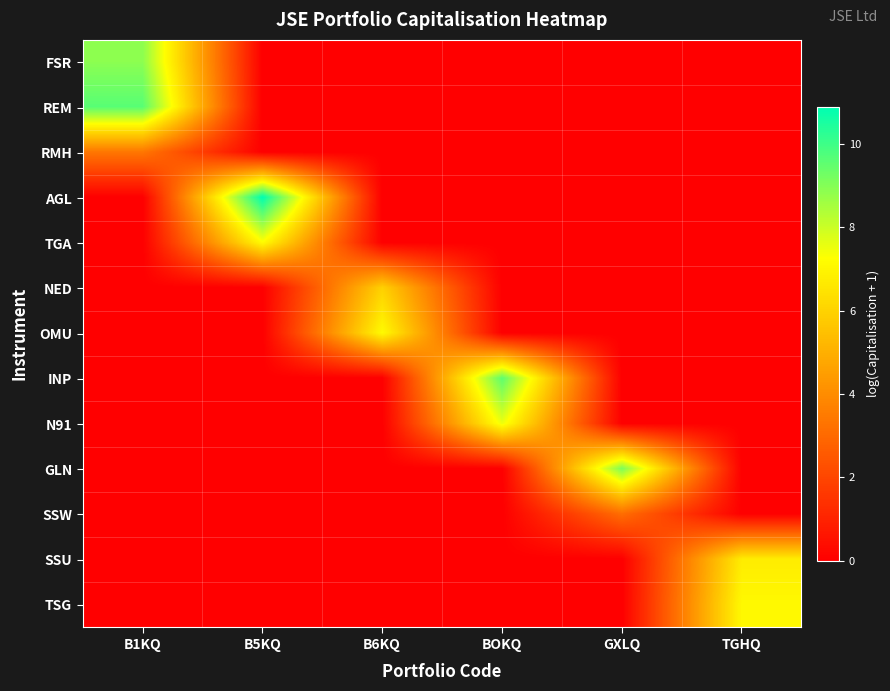

Reading left to right, extract all data points from this chart.

FSR: B1KQ=8.9	B5KQ=0.0	B6KQ=0.0	BOKQ=0.0	GXLQ=0.0	TGHQ=0.0
REM: B1KQ=9.6	B5KQ=0.0	B6KQ=0.0	BOKQ=0.0	GXLQ=0.0	TGHQ=0.0
RMH: B1KQ=3.4	B5KQ=0.0	B6KQ=0.0	BOKQ=0.0	GXLQ=0.0	TGHQ=0.0
AGL: B1KQ=0.0	B5KQ=10.9	B6KQ=0.0	BOKQ=0.0	GXLQ=0.0	TGHQ=0.0
TGA: B1KQ=0.0	B5KQ=7.2	B6KQ=0.0	BOKQ=0.0	GXLQ=0.0	TGHQ=0.0
NED: B1KQ=0.0	B5KQ=0.0	B6KQ=6.0	BOKQ=0.0	GXLQ=0.0	TGHQ=0.0
OMU: B1KQ=0.0	B5KQ=0.0	B6KQ=7.1	BOKQ=0.0	GXLQ=0.0	TGHQ=0.0
INP: B1KQ=0.0	B5KQ=0.0	B6KQ=0.0	BOKQ=9.5	GXLQ=0.0	TGHQ=0.0
N91: B1KQ=0.0	B5KQ=0.0	B6KQ=0.0	BOKQ=7.5	GXLQ=0.0	TGHQ=0.0
GLN: B1KQ=0.0	B5KQ=0.0	B6KQ=0.0	BOKQ=0.0	GXLQ=9.1	TGHQ=0.0
SSW: B1KQ=0.0	B5KQ=0.0	B6KQ=0.0	BOKQ=0.0	GXLQ=3.1	TGHQ=0.0
SSU: B1KQ=0.0	B5KQ=0.0	B6KQ=0.0	BOKQ=0.0	GXLQ=0.0	TGHQ=6.7
TSG: B1KQ=0.0	B5KQ=0.0	B6KQ=0.0	BOKQ=0.0	GXLQ=0.0	TGHQ=7.1